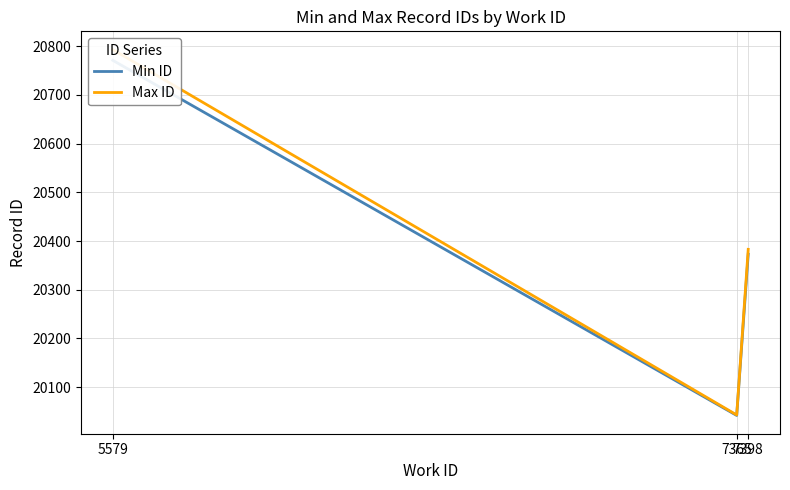

The value of Min ID at 5579 is 10453. True or false?

False